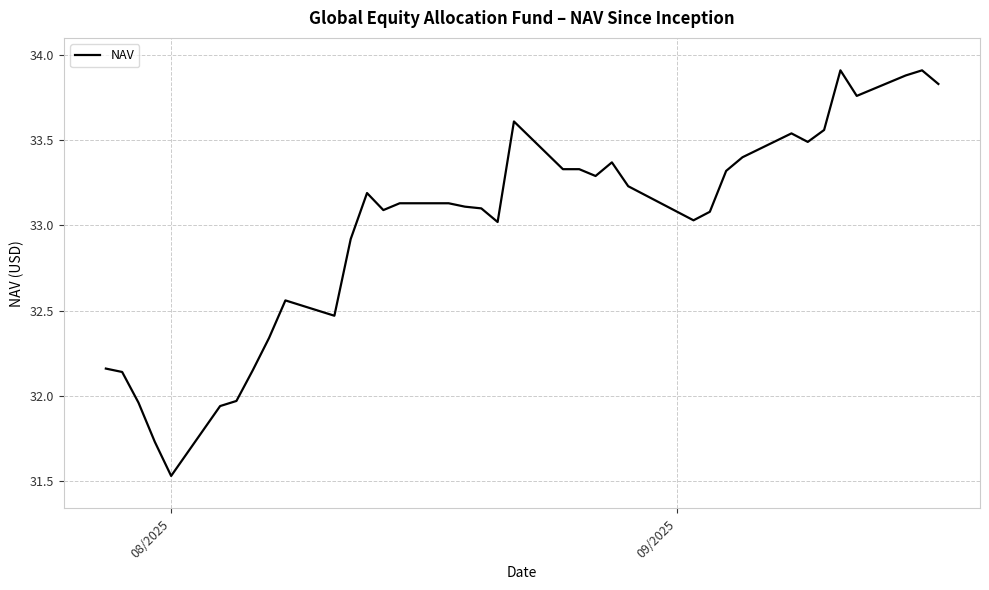

How many categories are shown in the chart?

37